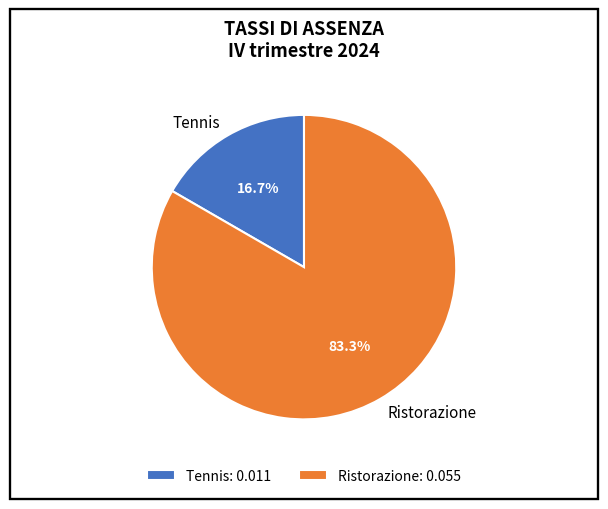

Count the number of slices in the pie.

2